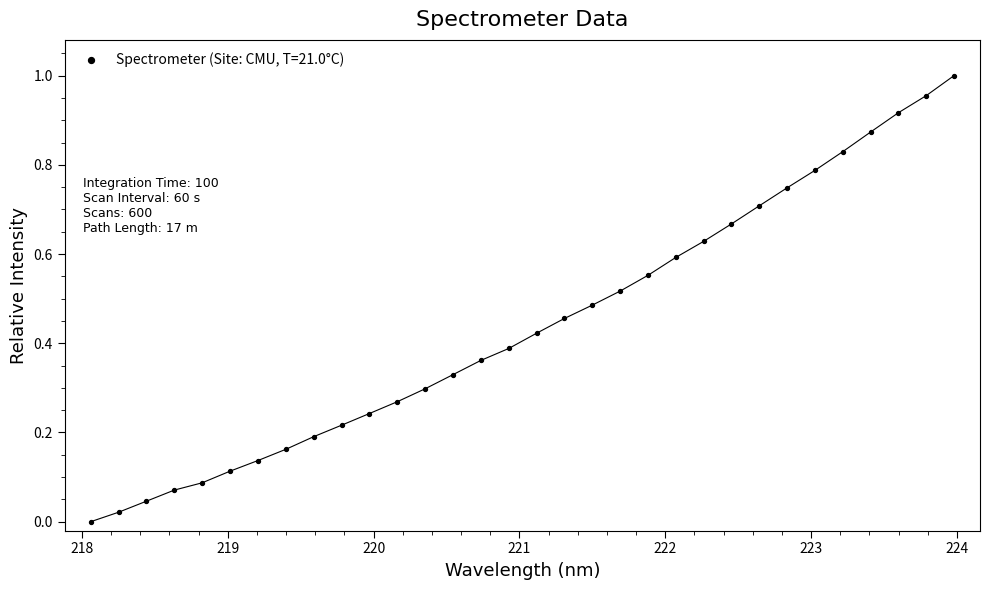

What is the range of X values (max minus min)?

5.9